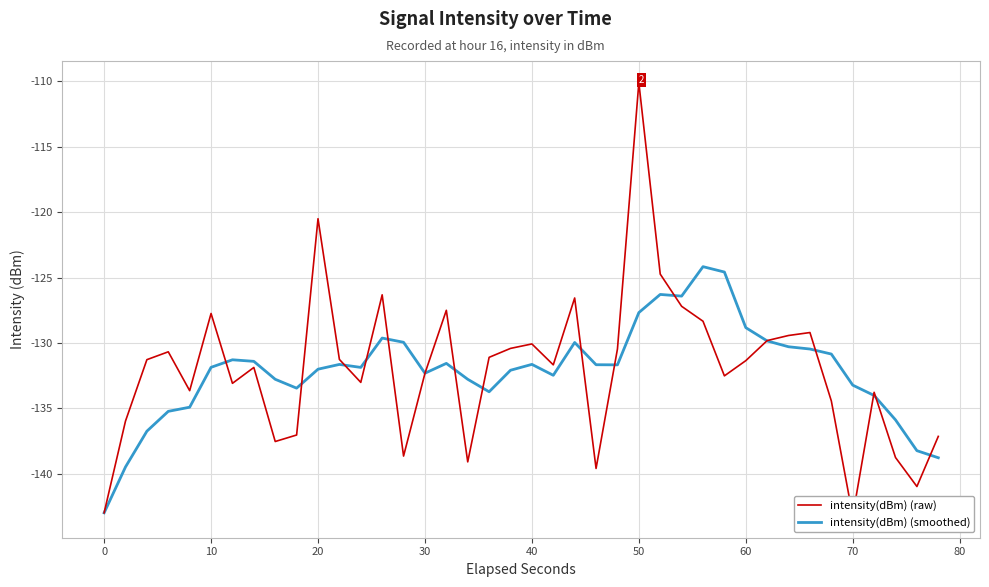

What is the maximum value for intensity(dBm) (smoothed)?

-124.2